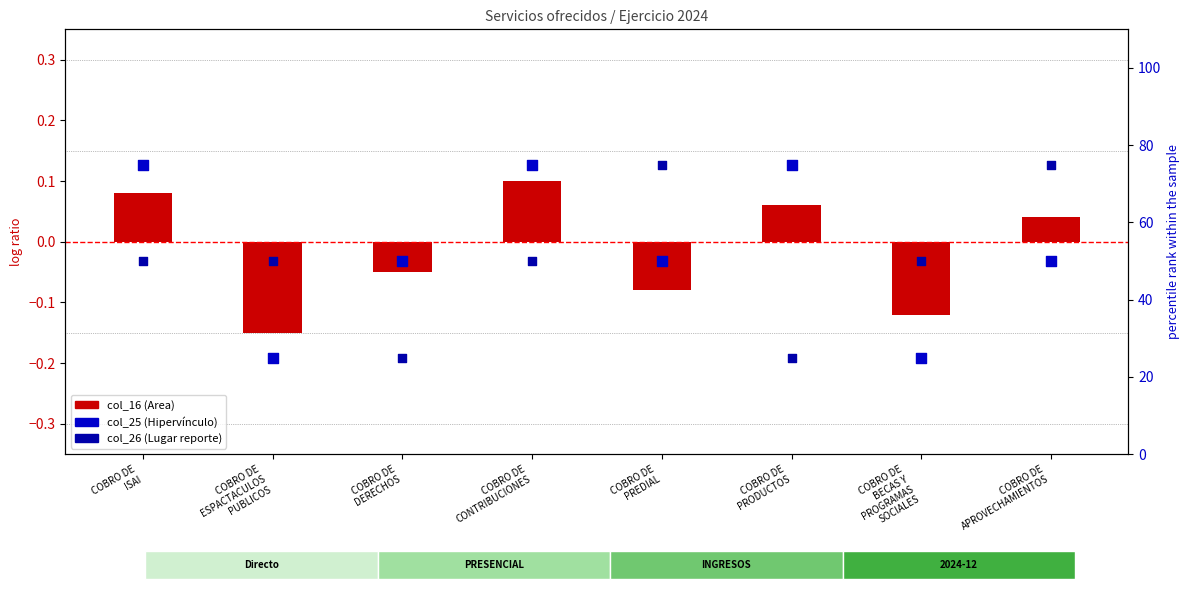

What are all the series names shown in the legend?

col_16 (Area), col_25 (Hipervínculo), col_26 (Lugar reporte)